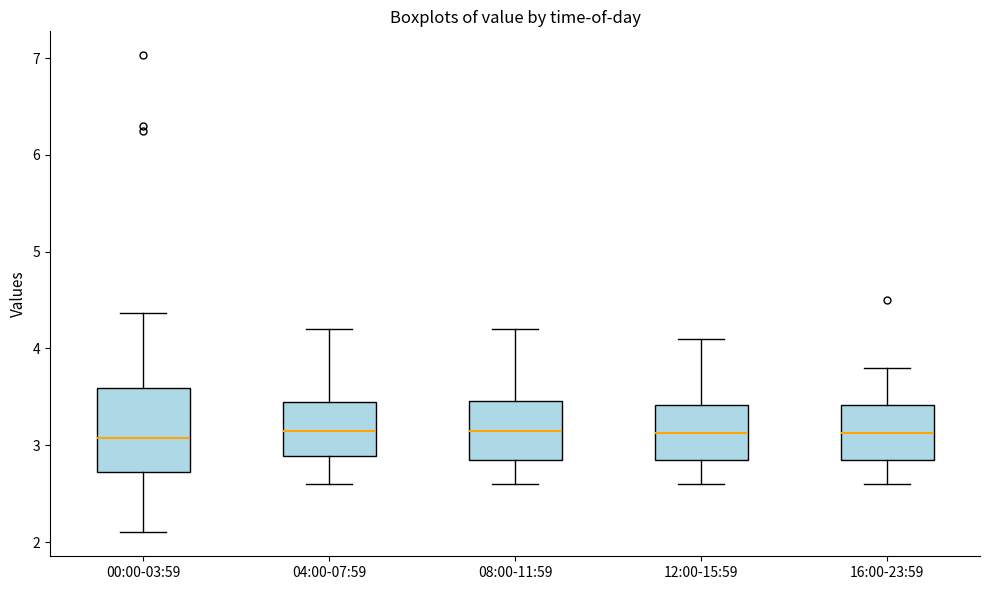

Which box is the tallest, from its lower edge to its upper edge?

00:00-03:59